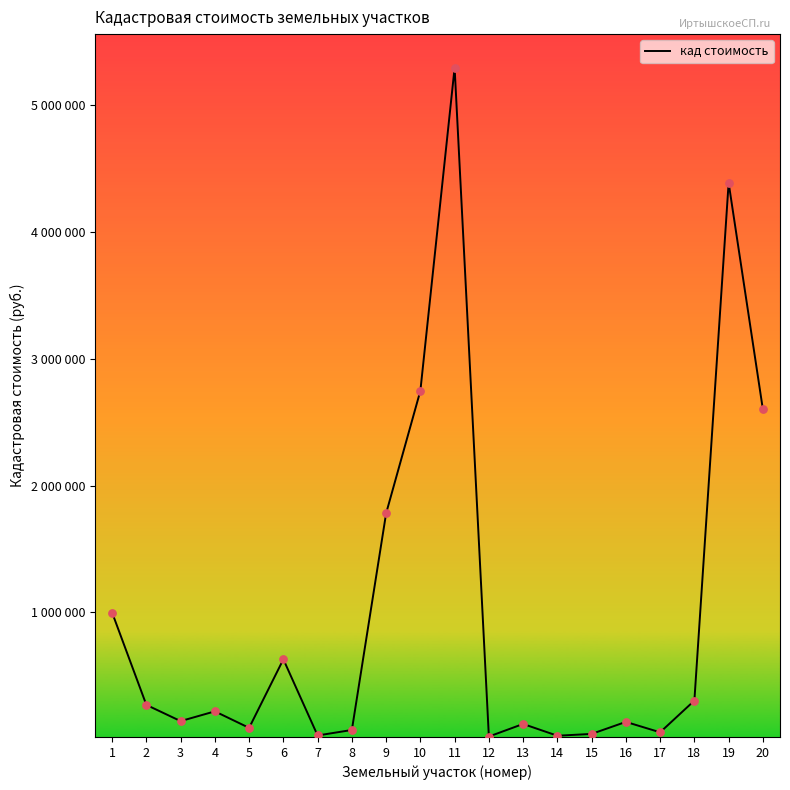

Between 2 and 4, which is larger?

2